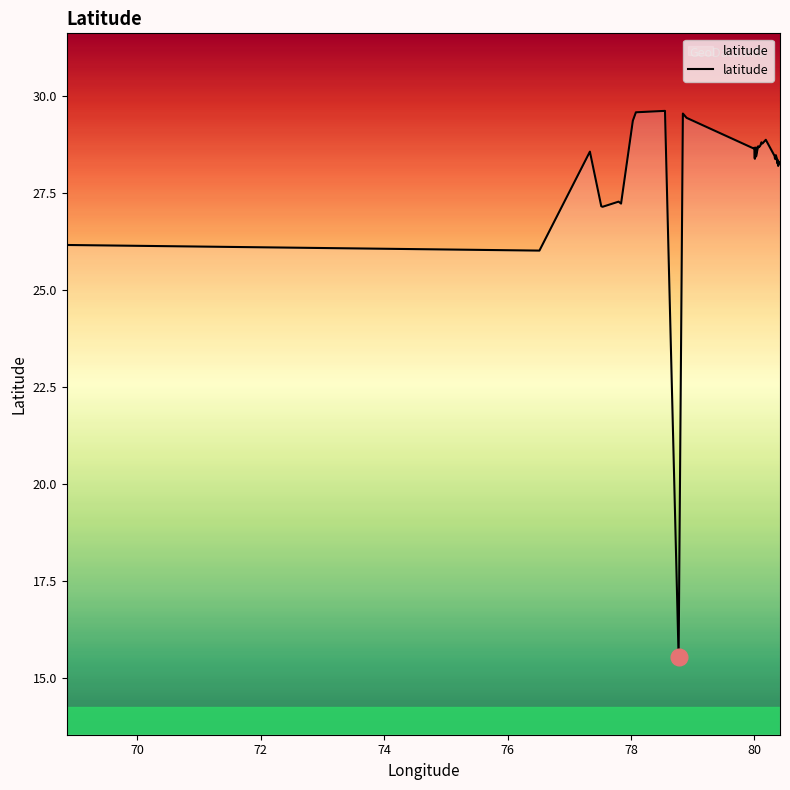

What is the minimum value shown in the chart?

15.5